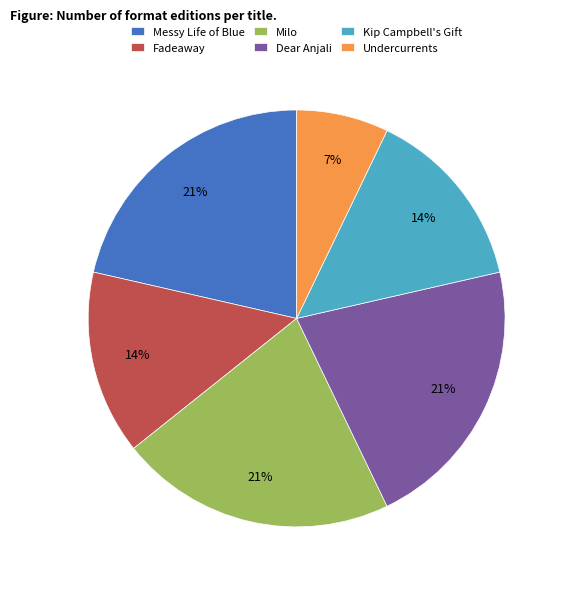

Do Messy Life of Blue and Undercurrents together represent more than half of the pie?

No